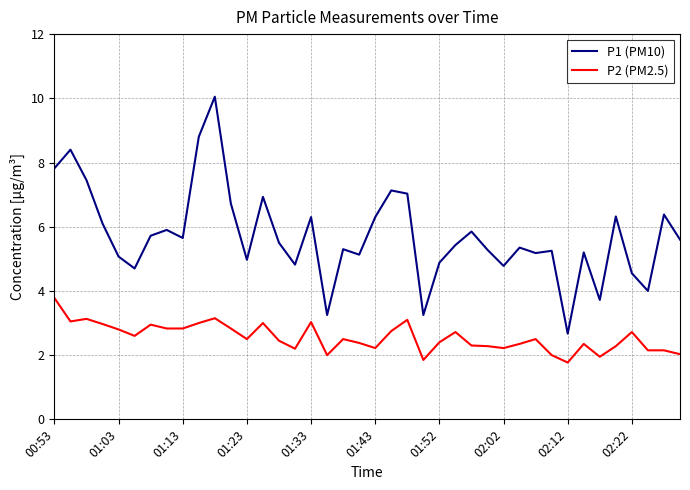

What are all the series names shown in the legend?

P1 (PM10), P2 (PM2.5)